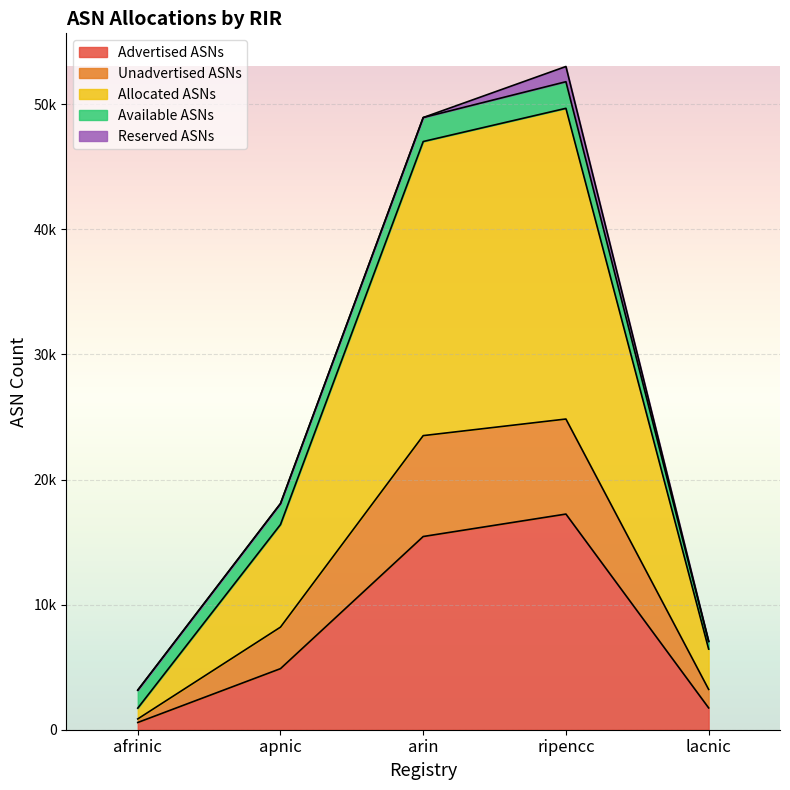

Rank the categories by Allocated ASNs value from lowest to highest.

afrinic, lacnic, apnic, arin, ripencc